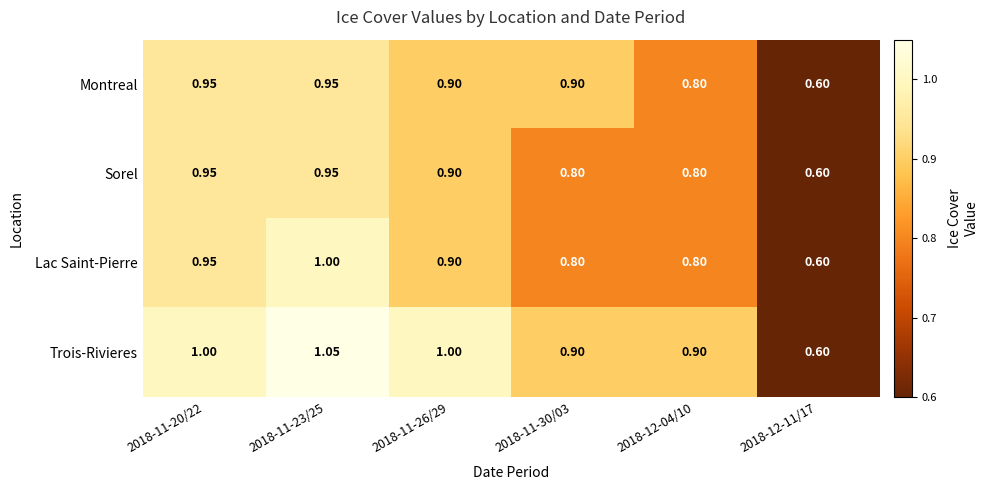

Is the value of Lac Saint-Pierre at 2018-11-26/29 greater than the value of Trois-Rivieres at 2018-11-23/25?

No